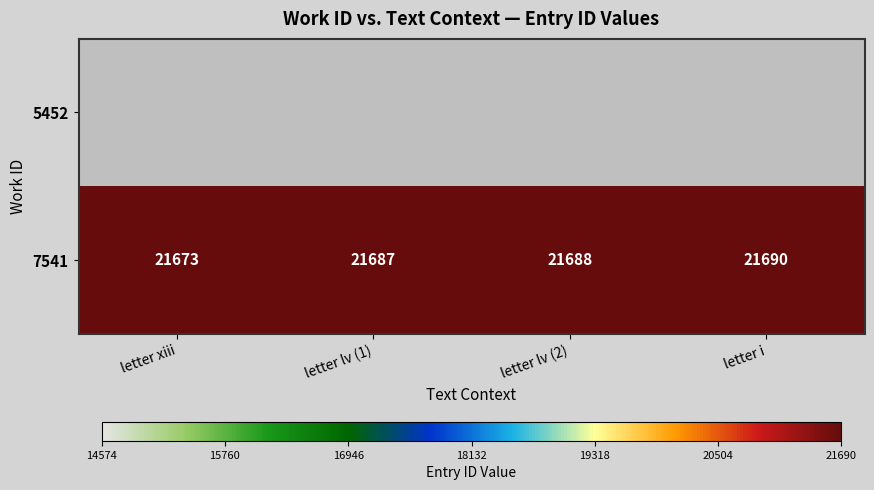

The value of 7541 at letter lv (1) is 21687. True or false?

True